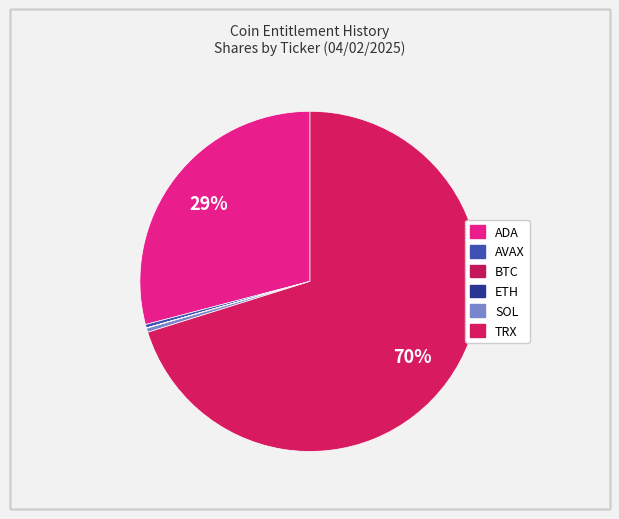

Which slice is the smallest?

BTC